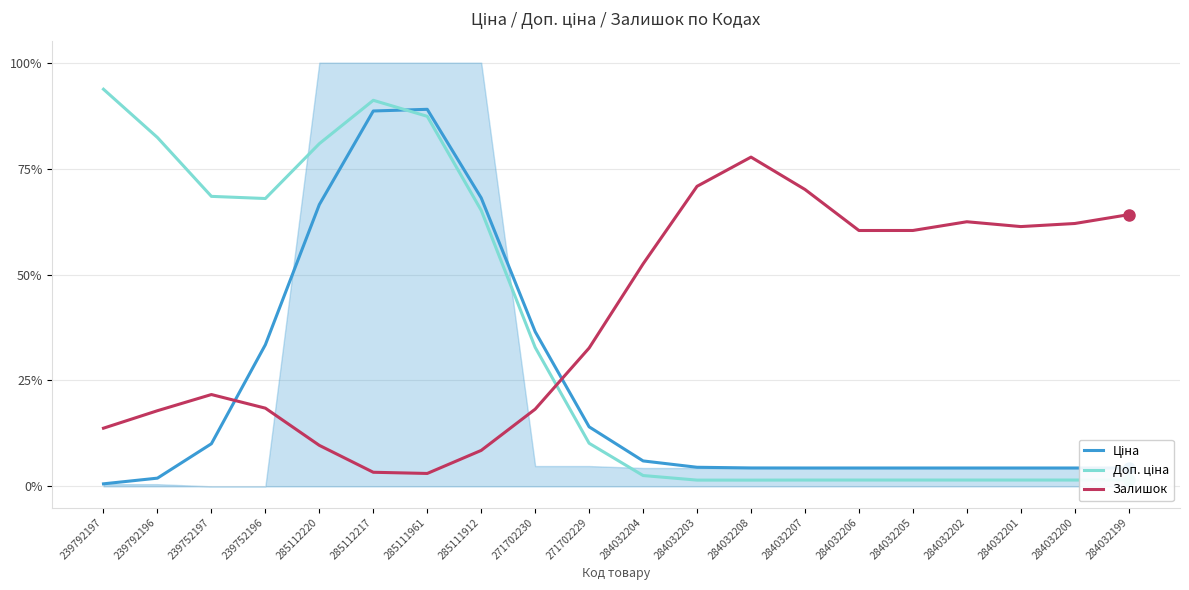

Which label corresponds to the smallest value in the chart?

239792197